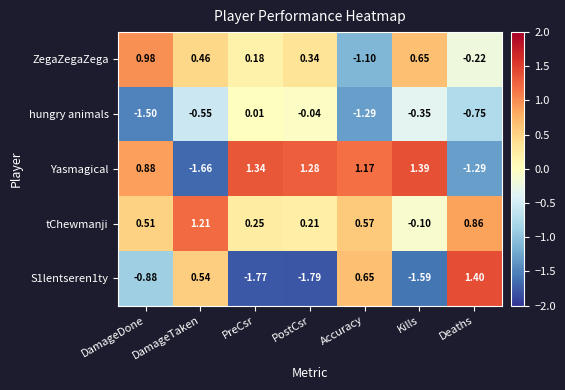

Is the value of ZegaZegaZega at PostCsr greater than the value of S1lentseren1ty at Accuracy?

No